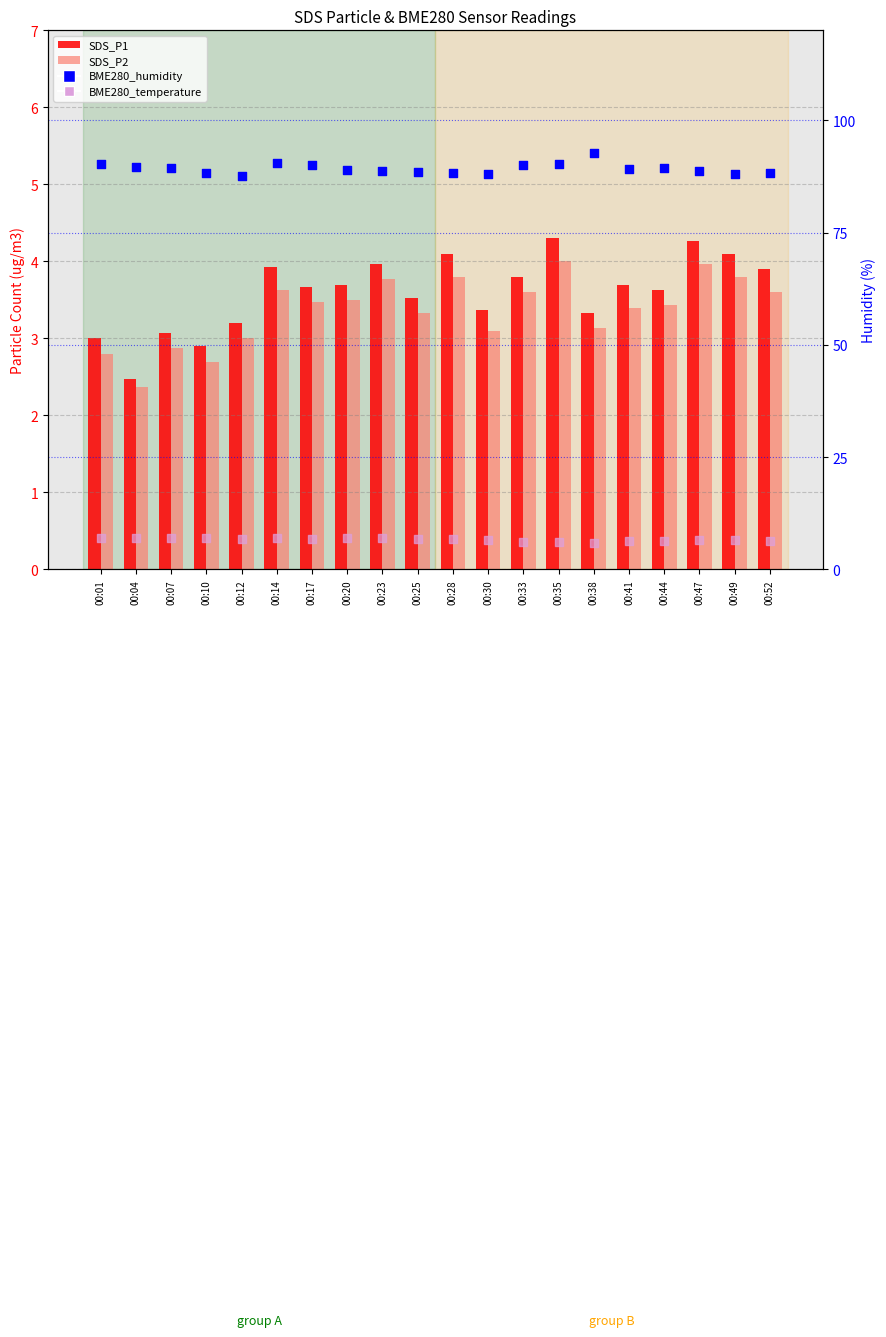

Which series contains the highest Y value?

BME280_humidity